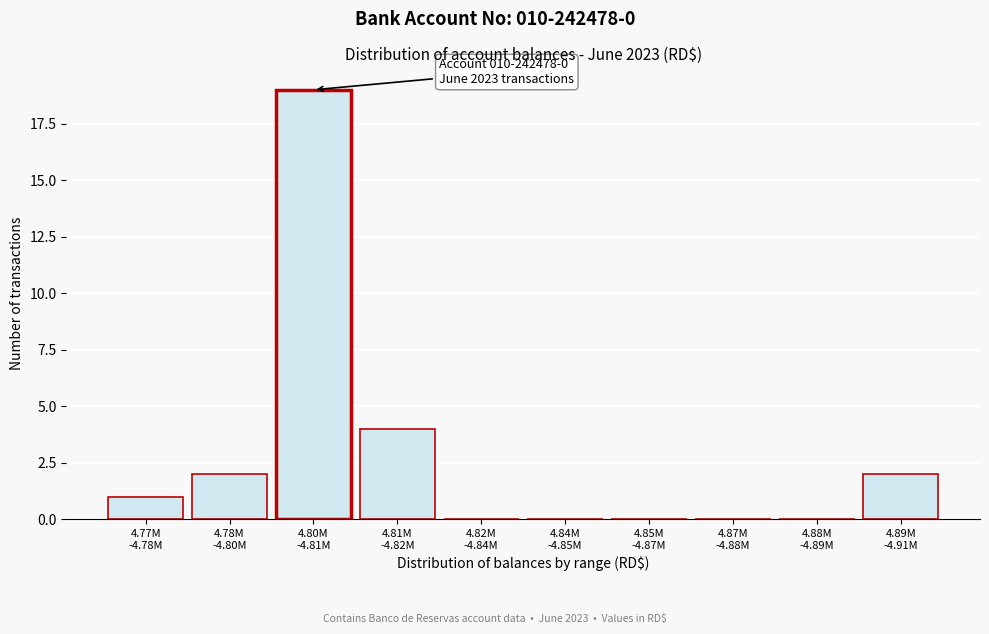

What is the maximum value shown in the chart?

19